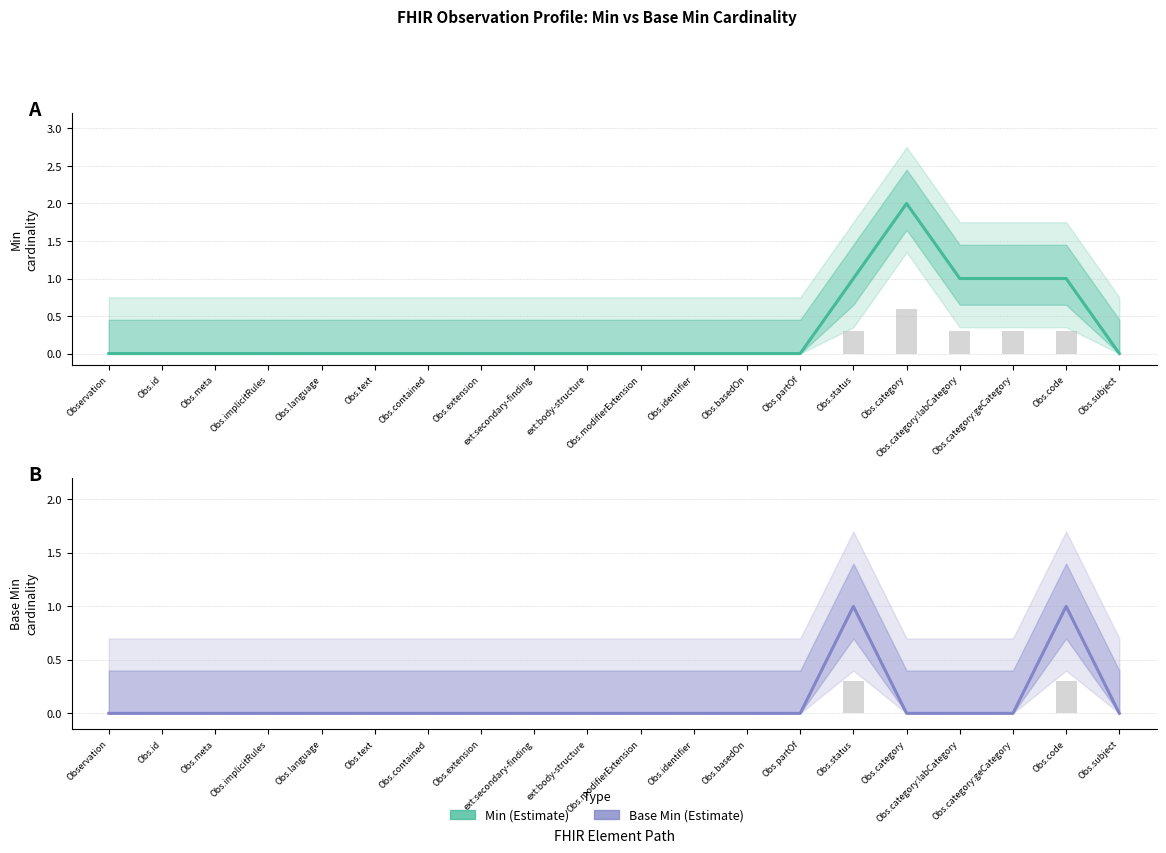

How many Base Min estimate values are between 0 and 1?

20